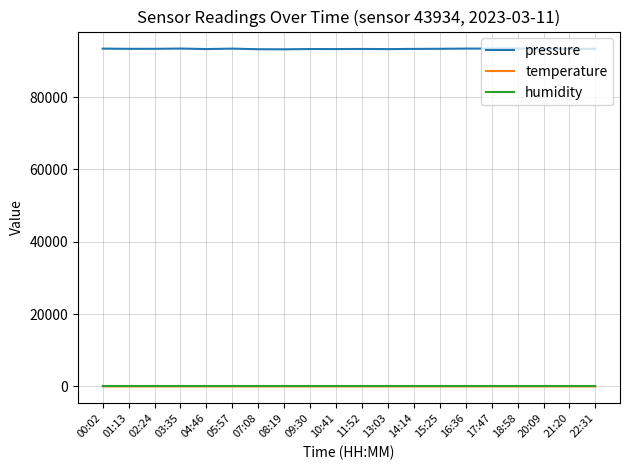

True or false: pressure and temperature cross at least once.

False